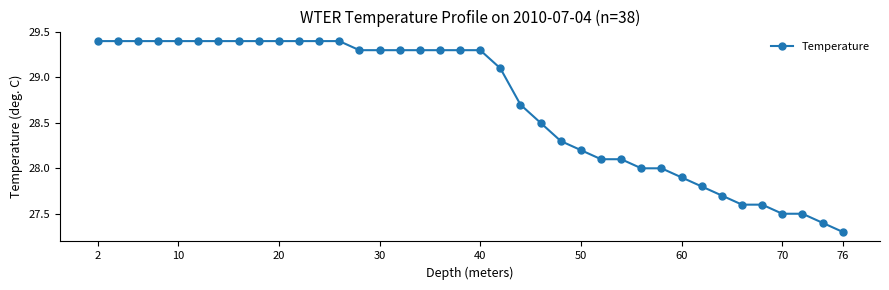

What is the smallest value displayed?

27.3